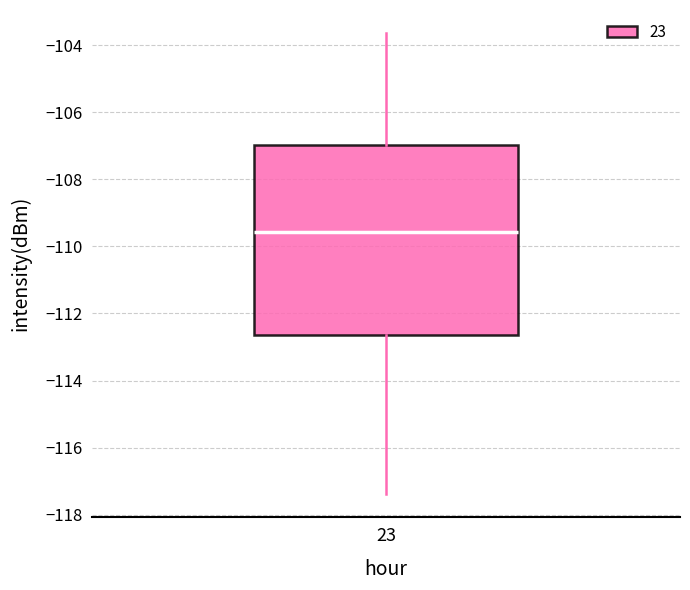

Transcribe this box plot: give where the median line is, the range the box spans, and where the two whiskers end, as read against the y-axis. The values are not printed on the chart, so give them approximately, as read against the axis.

median -109.6, box -112.6 to -107.0, whiskers -117.4 to -103.6